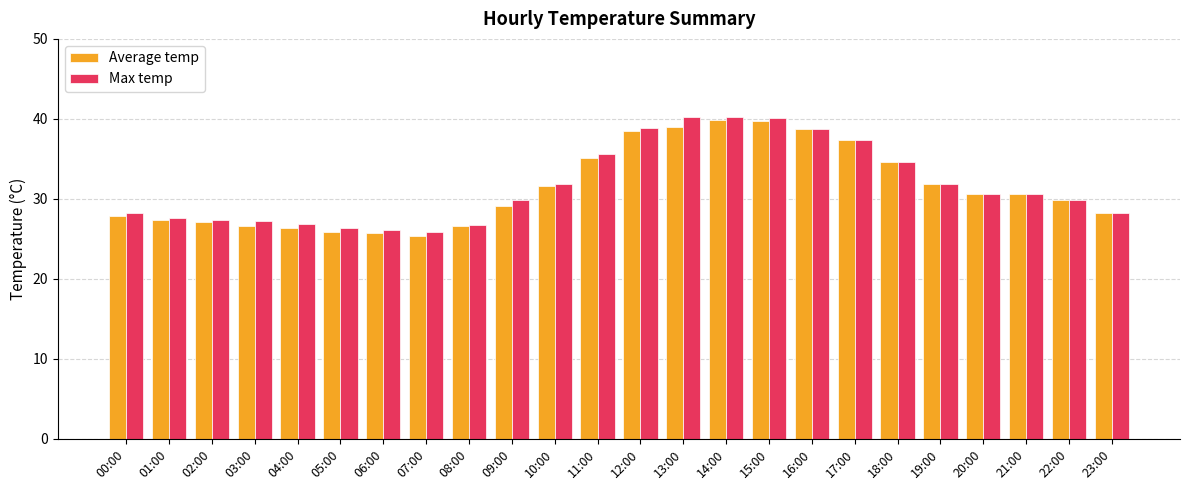

What is the value of the Max temp bar at the 5th from the left?

26.9